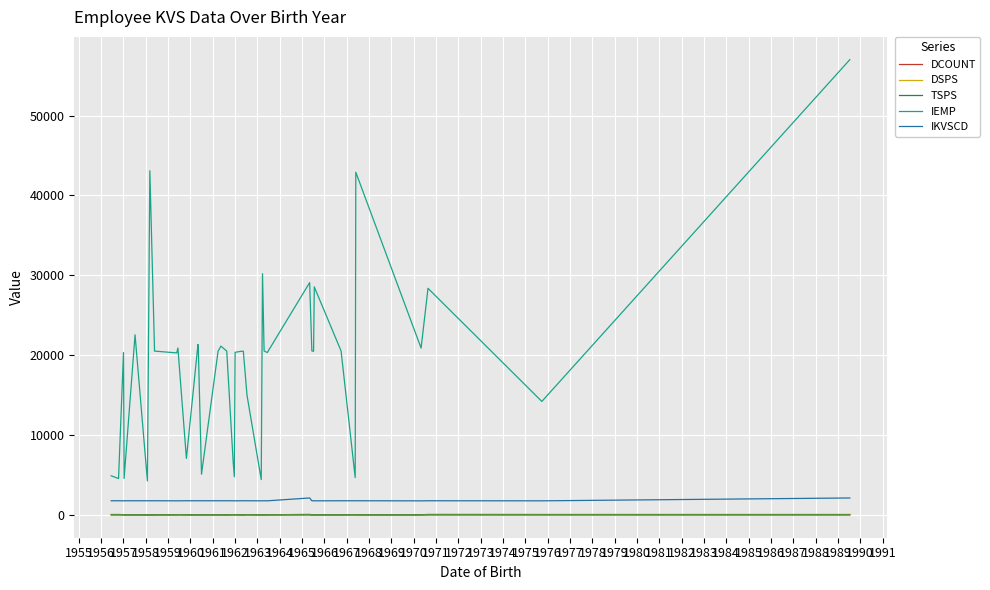

How many data points in DCOUNT are above 18?

18